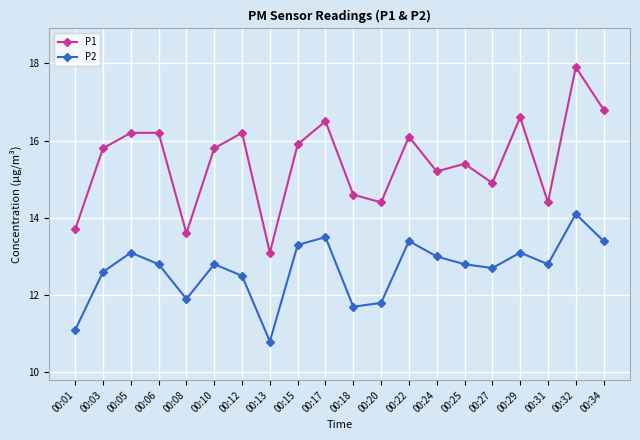

List the series in order of their peak value, lowest first.

P2, P1